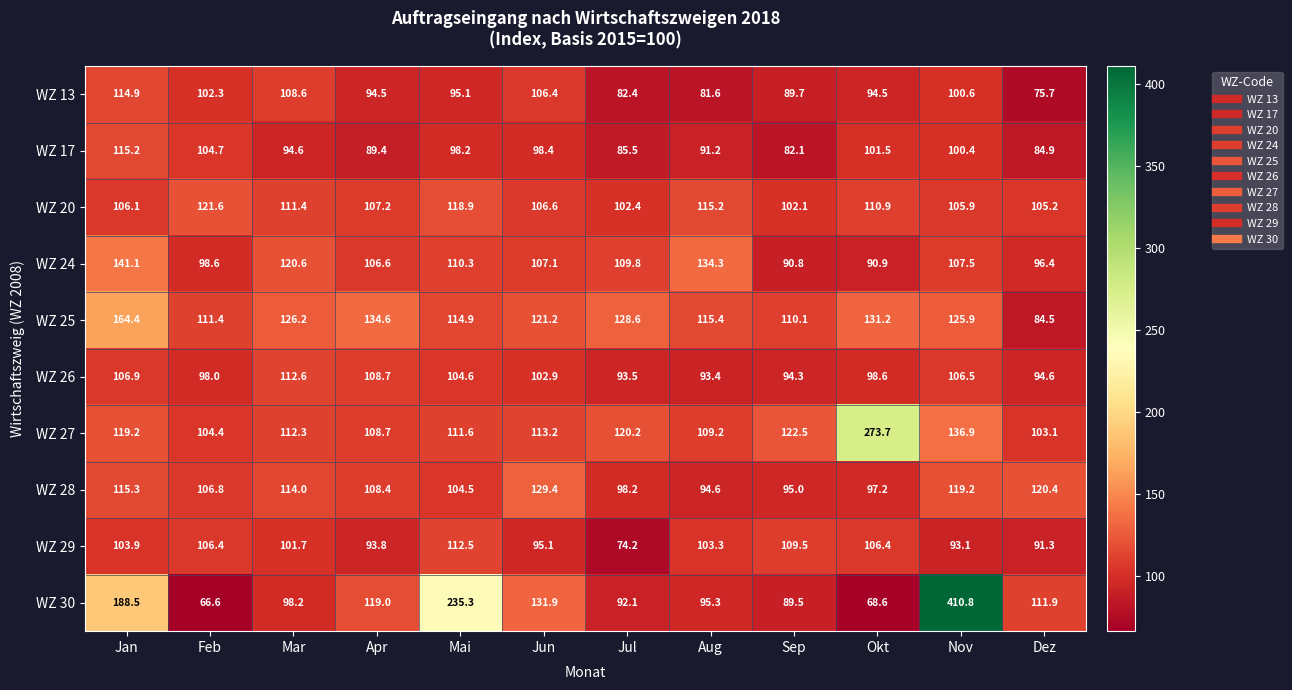

List the series in order of their peak value, lowest first.

WZ 29, WZ 26, WZ 13, WZ 17, WZ 20, WZ 28, WZ 24, WZ 25, WZ 27, WZ 30